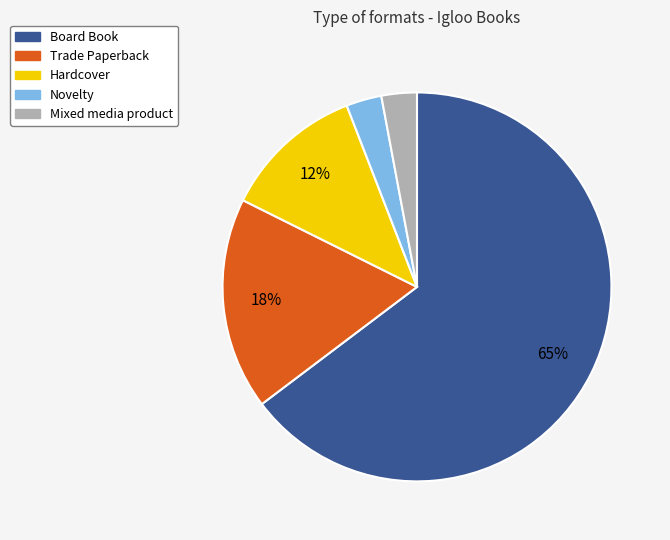

Count the number of slices in the pie.

5